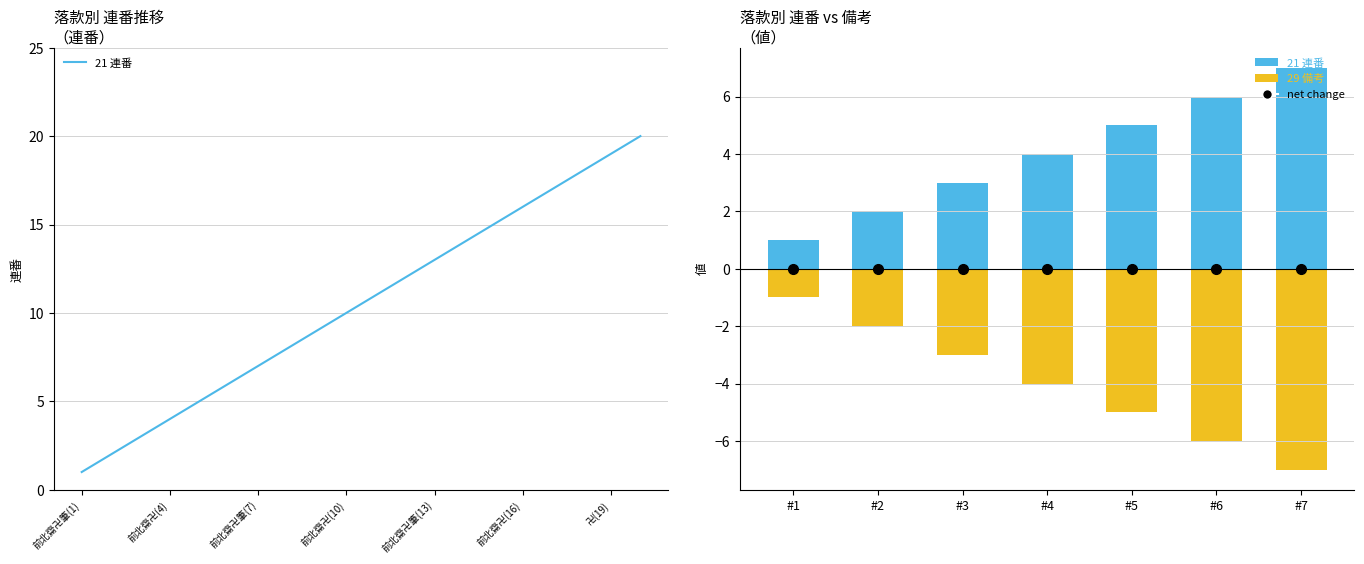

What is the highest value of the 21 連番 series?

7